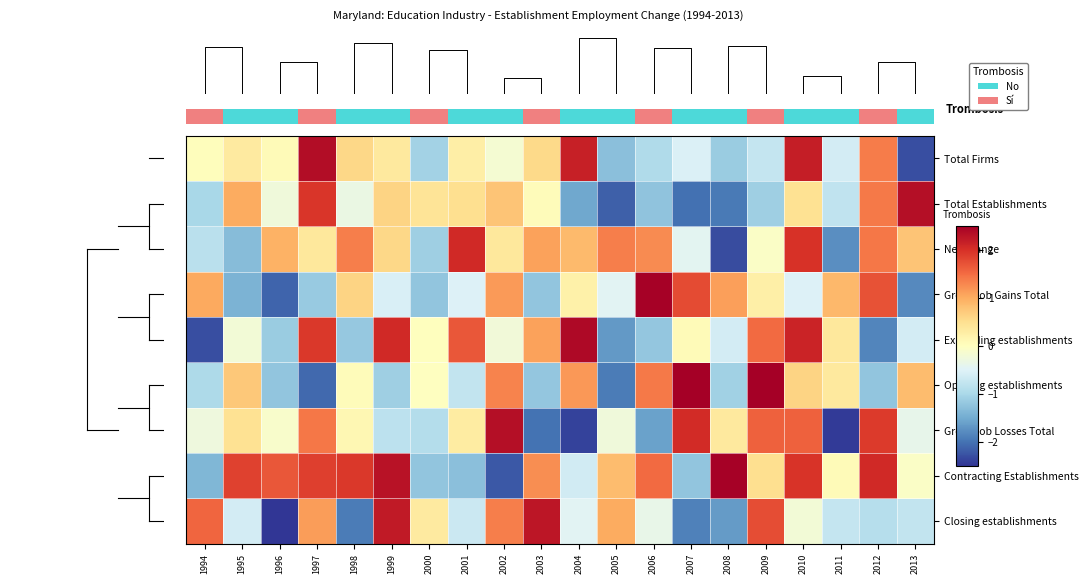

Which series has the largest total across all categories?

Contracting Establishments